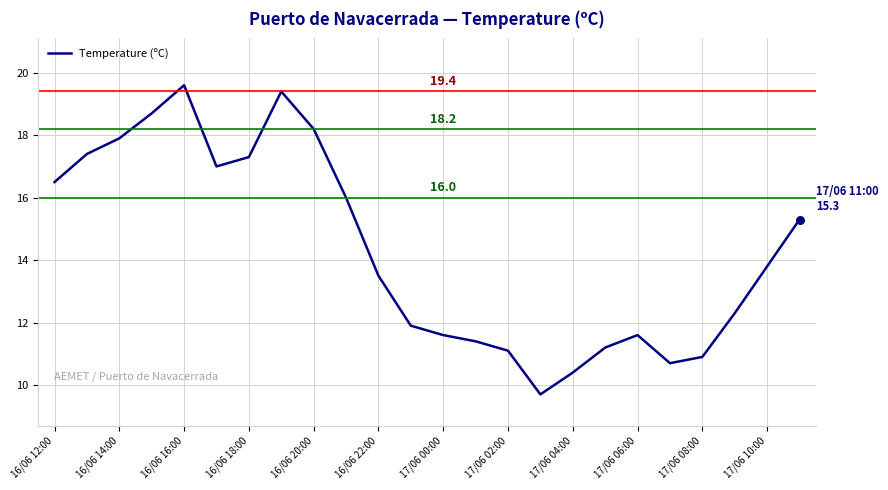

What is the minimum value shown in the chart?

9.7